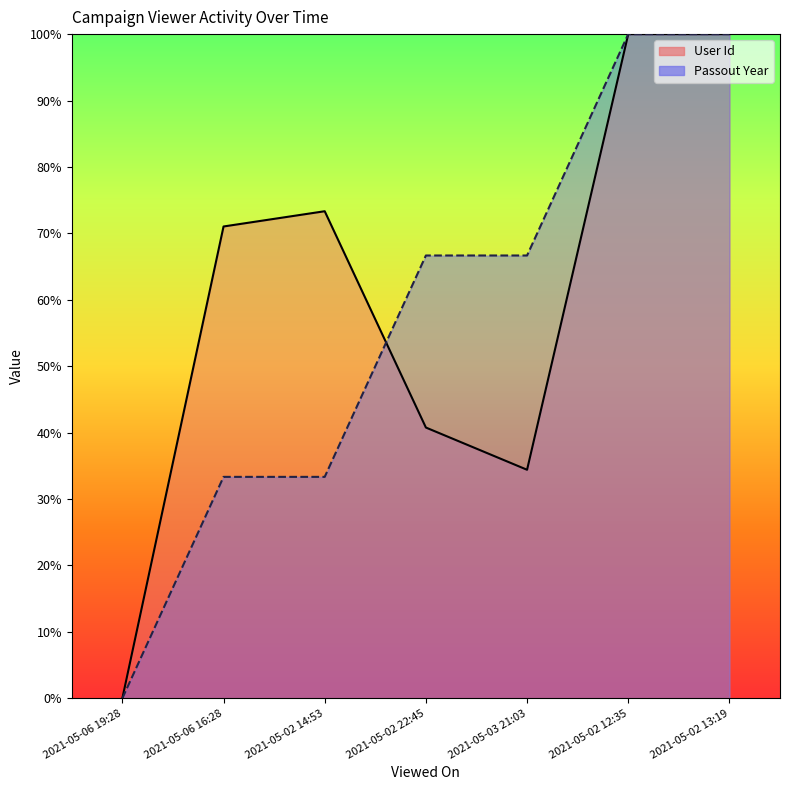

What are all the series names shown in the legend?

User Id, Passout Year